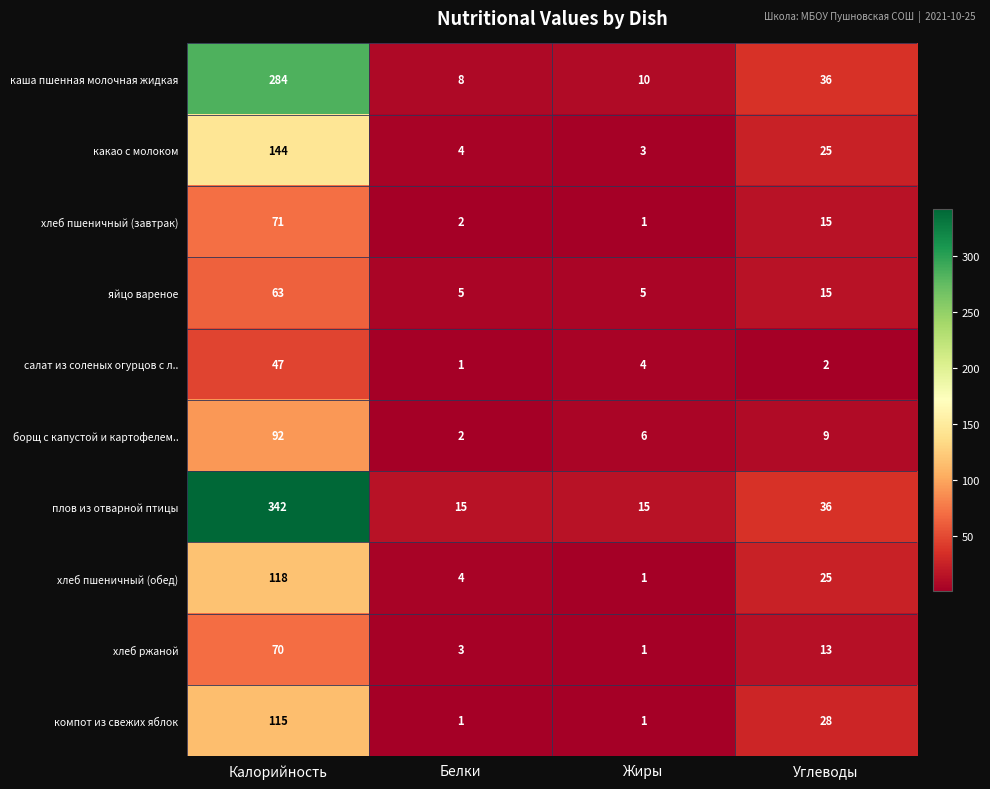

Which series has the largest total across all categories?

плов из отварной птицы